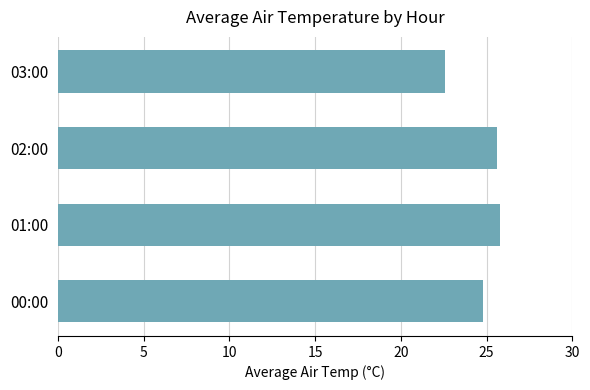

What is the difference between the maximum and minimum values?

3.2